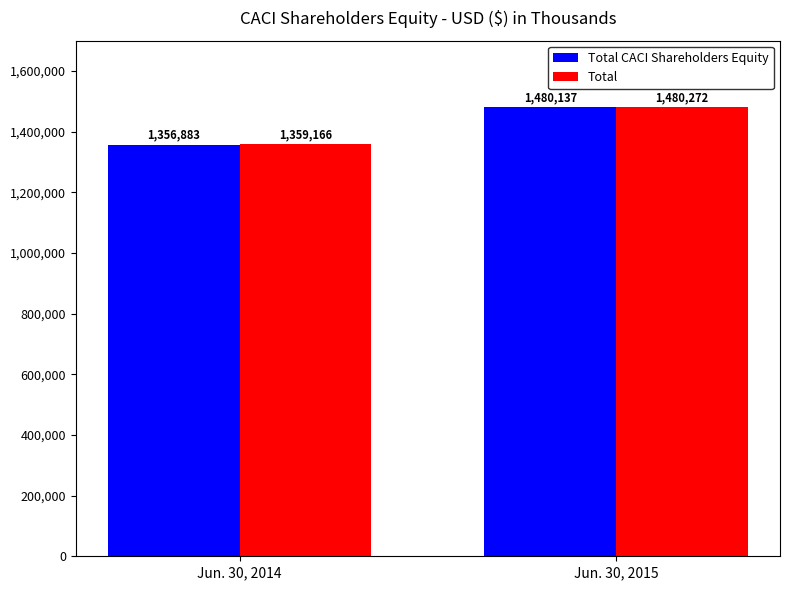

Read the Total value at Jun. 30, 2014.

1359166